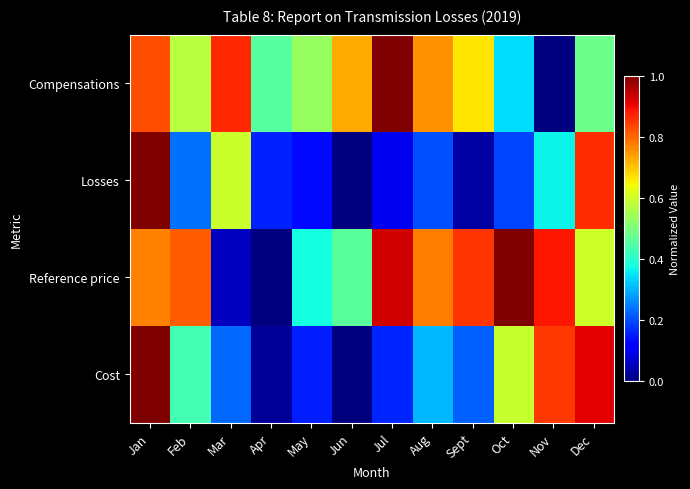

Which series changed the most between Jun and Nov?

Cost